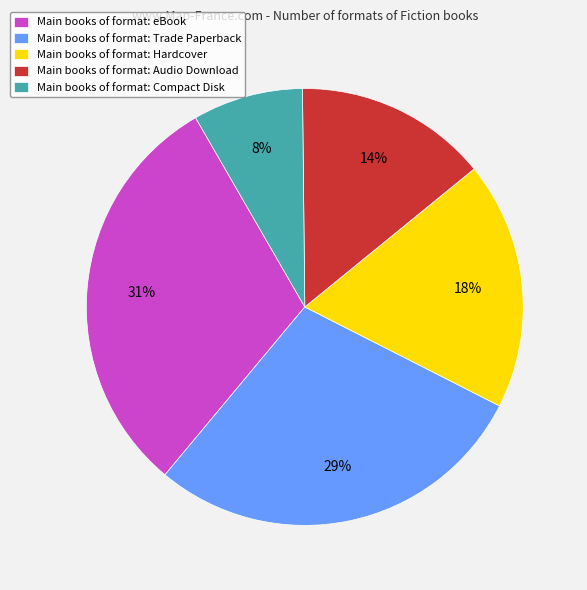

To the nearest percent, what is the average slice percentage?

20%